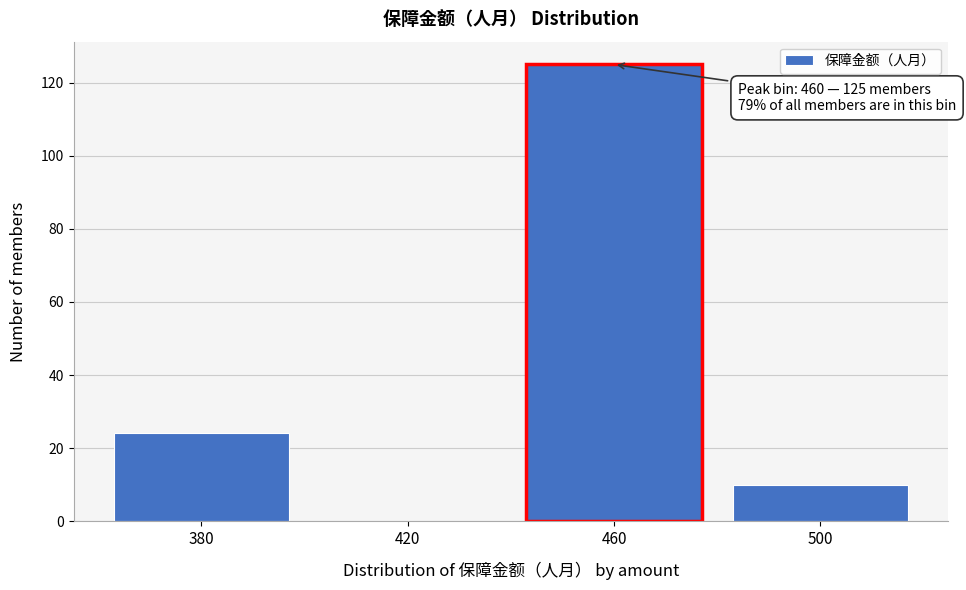

Reading left to right, transcribe all the data shown in this chart.

380=24	420=0	460=125	500=10